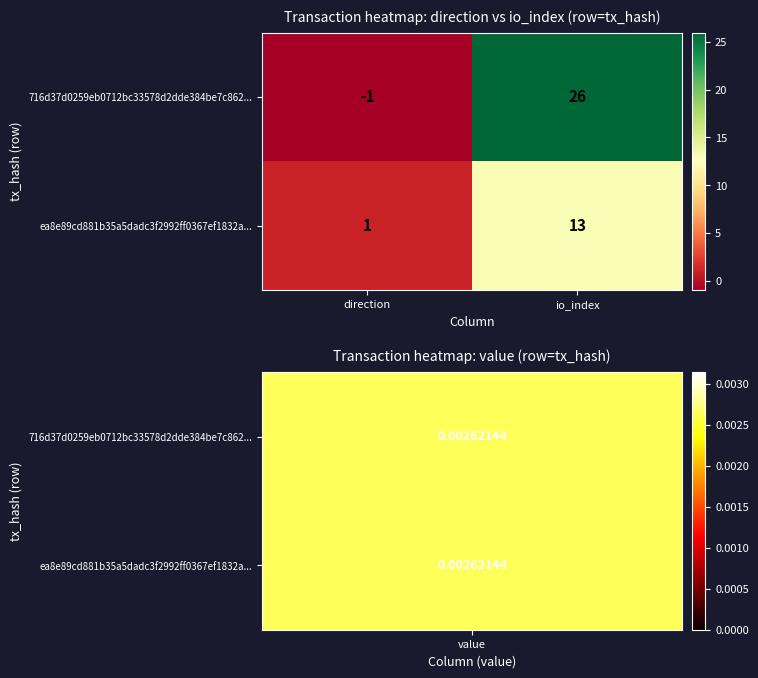

At how many categories does at least one series exceed 7?

1